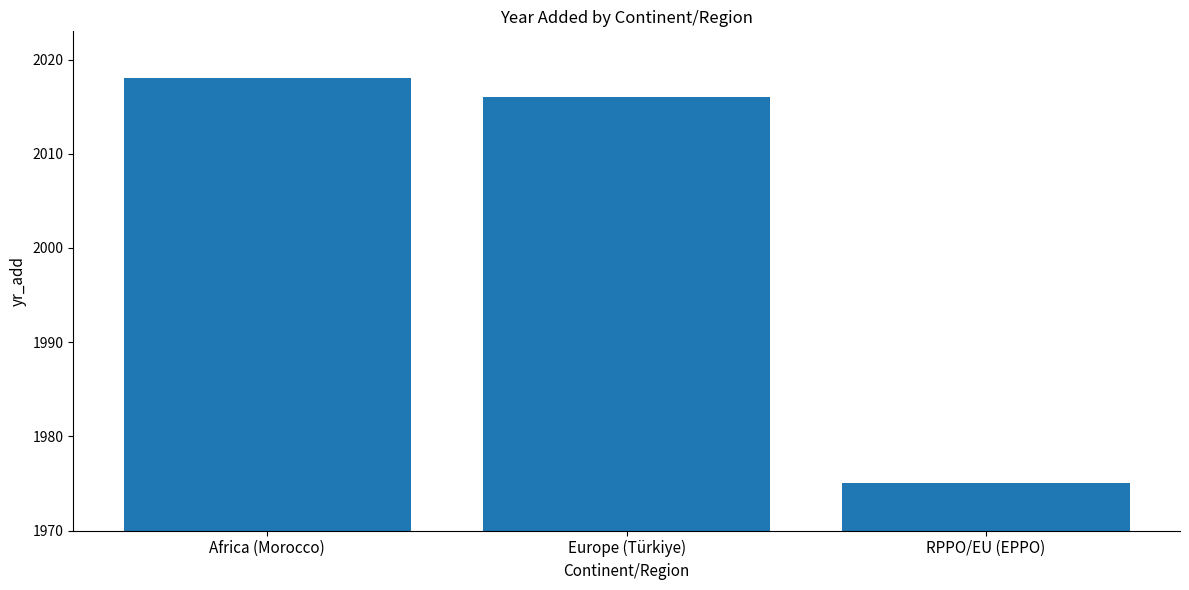

How many categories are shown in the chart?

3